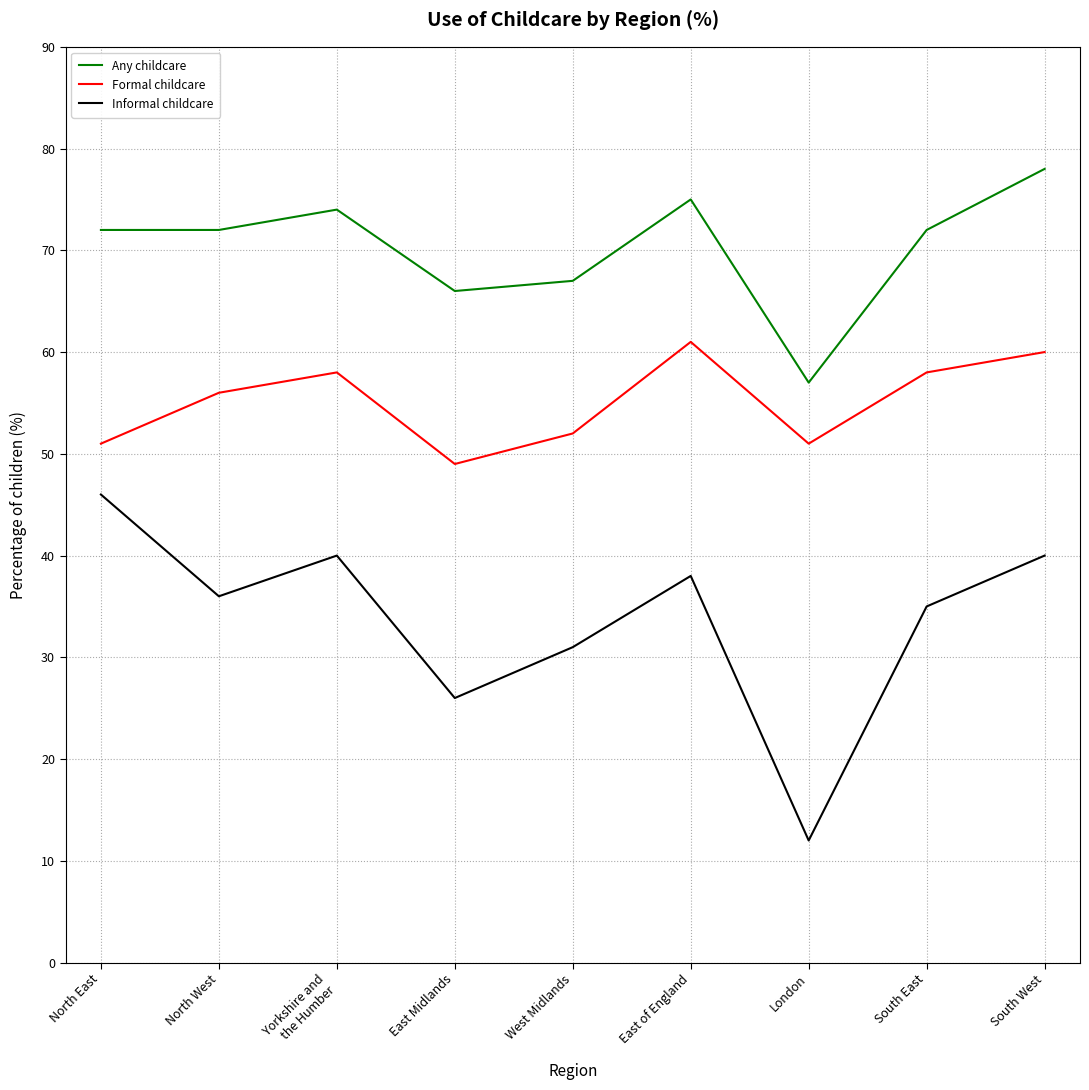

Reading right to left, list all the values displayed in this chart.

Any childcare: 78	72	57	75	67	66	74	72	72
Formal childcare: 60	58	51	61	52	49	58	56	51
Informal childcare: 40	35	12	38	31	26	40	36	46